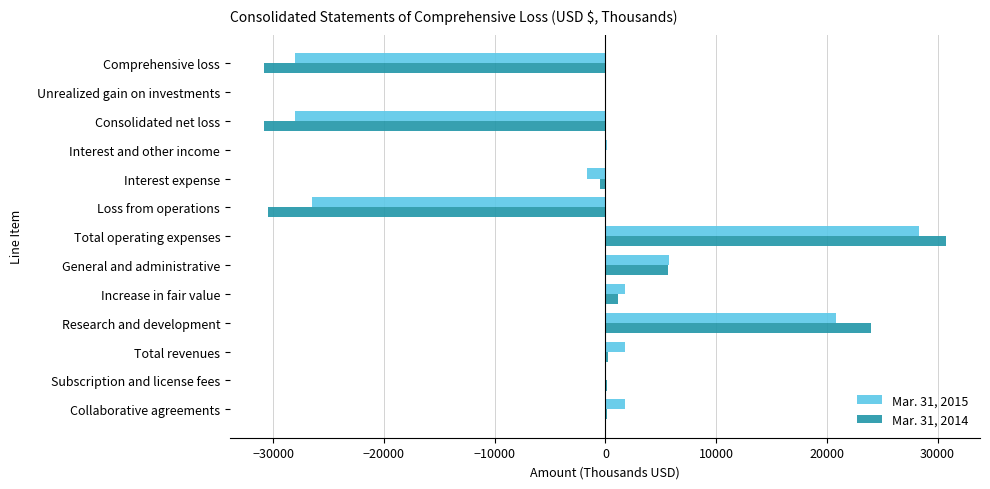

What is the maximum value shown in the chart?

30749